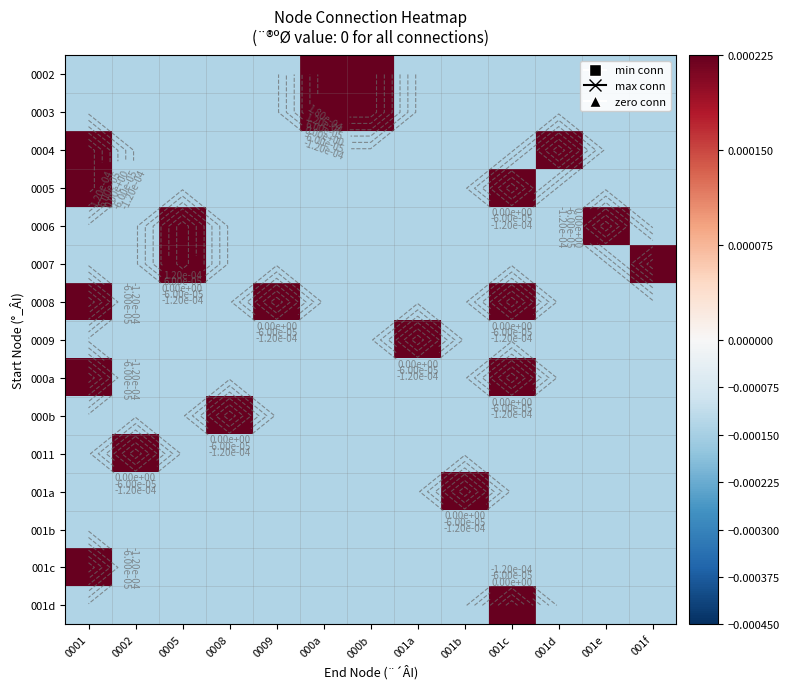

Where does the 0005 series first go above 0?

0001